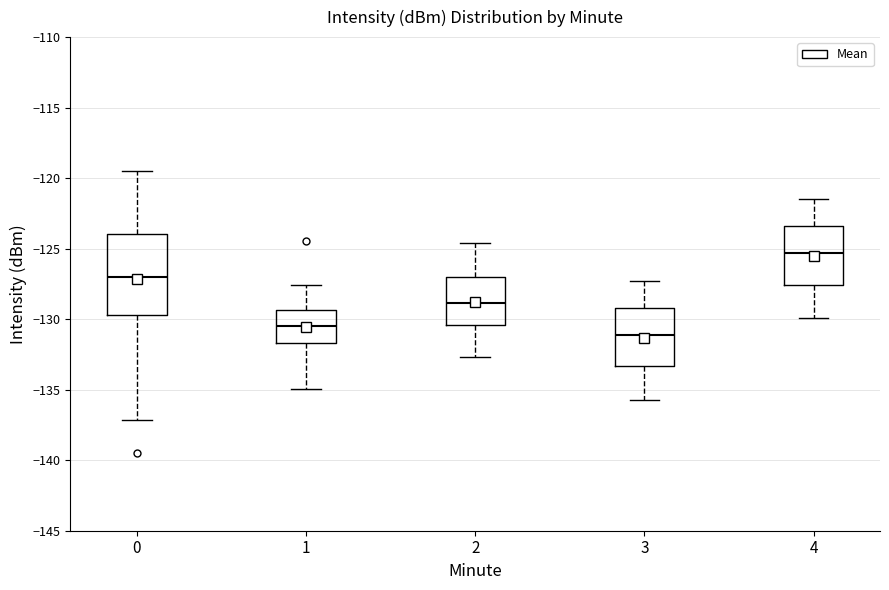

Where is the lower edge of the box at x = 2 on the y-axis? The values are not printed on the chart, so give them approximately, as read against the axis.

-130.5